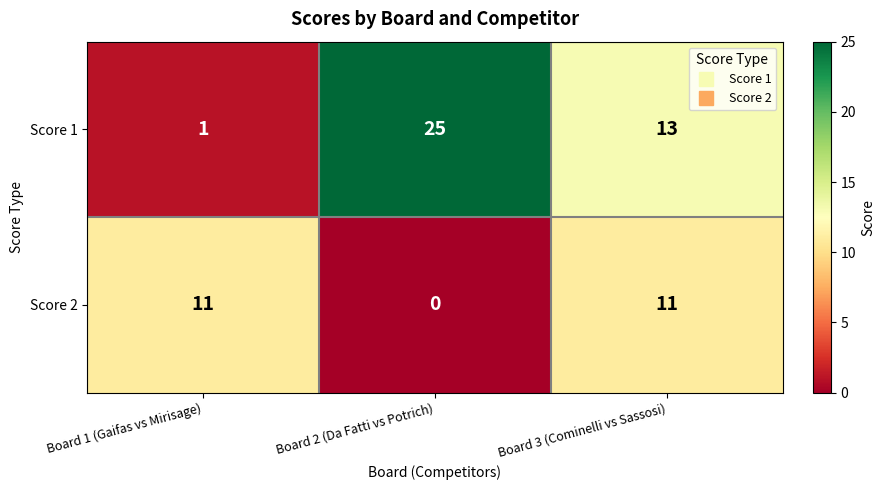

Count the Score 2 values in the range 0 to 11.

3